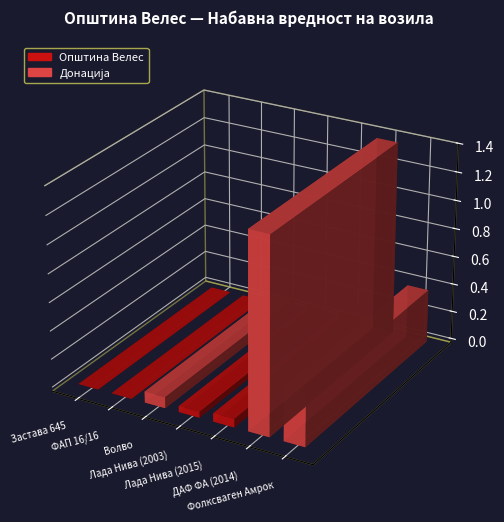

How many data points are above 588292?

3